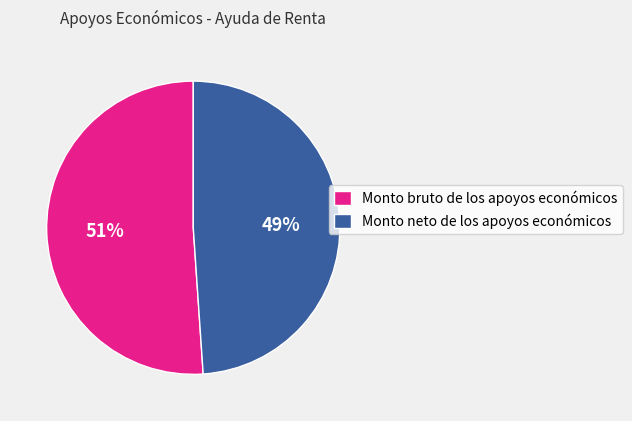

Rank the categories by value from highest to lowest.

Monto bruto de los apoyos económicos, Monto neto de los apoyos económicos